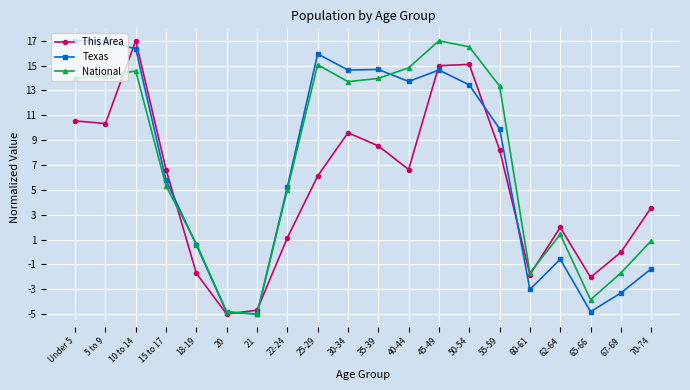

Which series changed the most between 15 to 17 and 30-34?

Texas